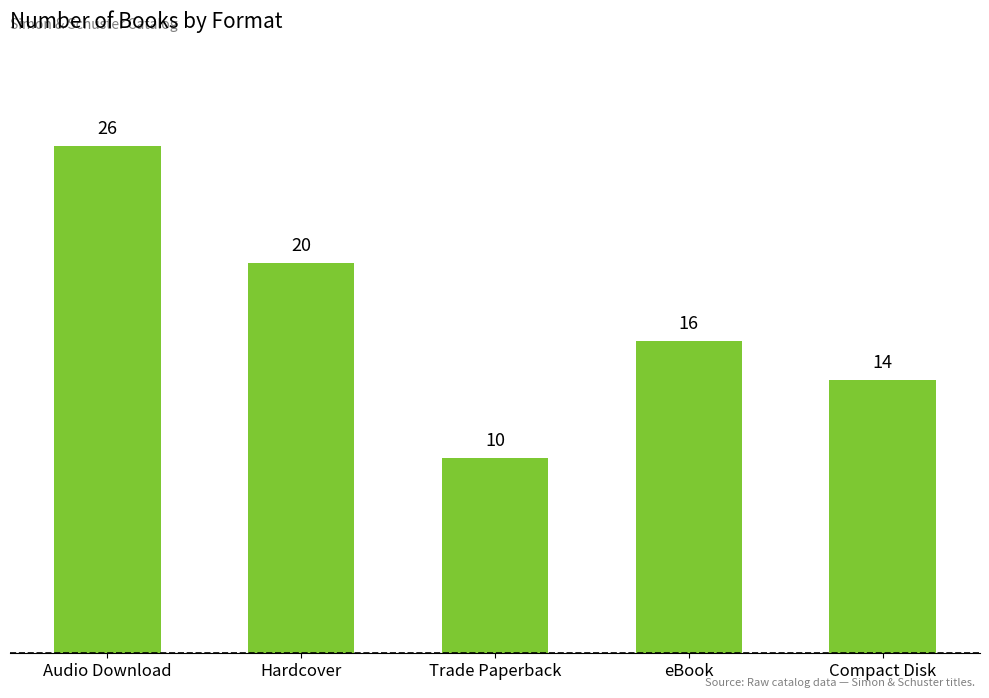

What is the change in value from Trade Paperback to Compact Disk?

+4